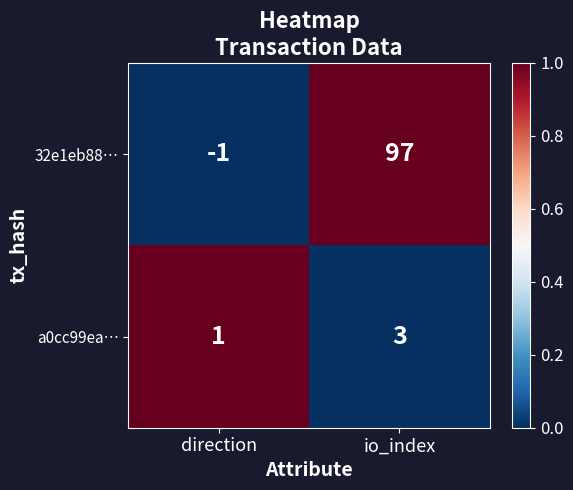

Is it true that 32e1eb88… equals -1 at direction?

True